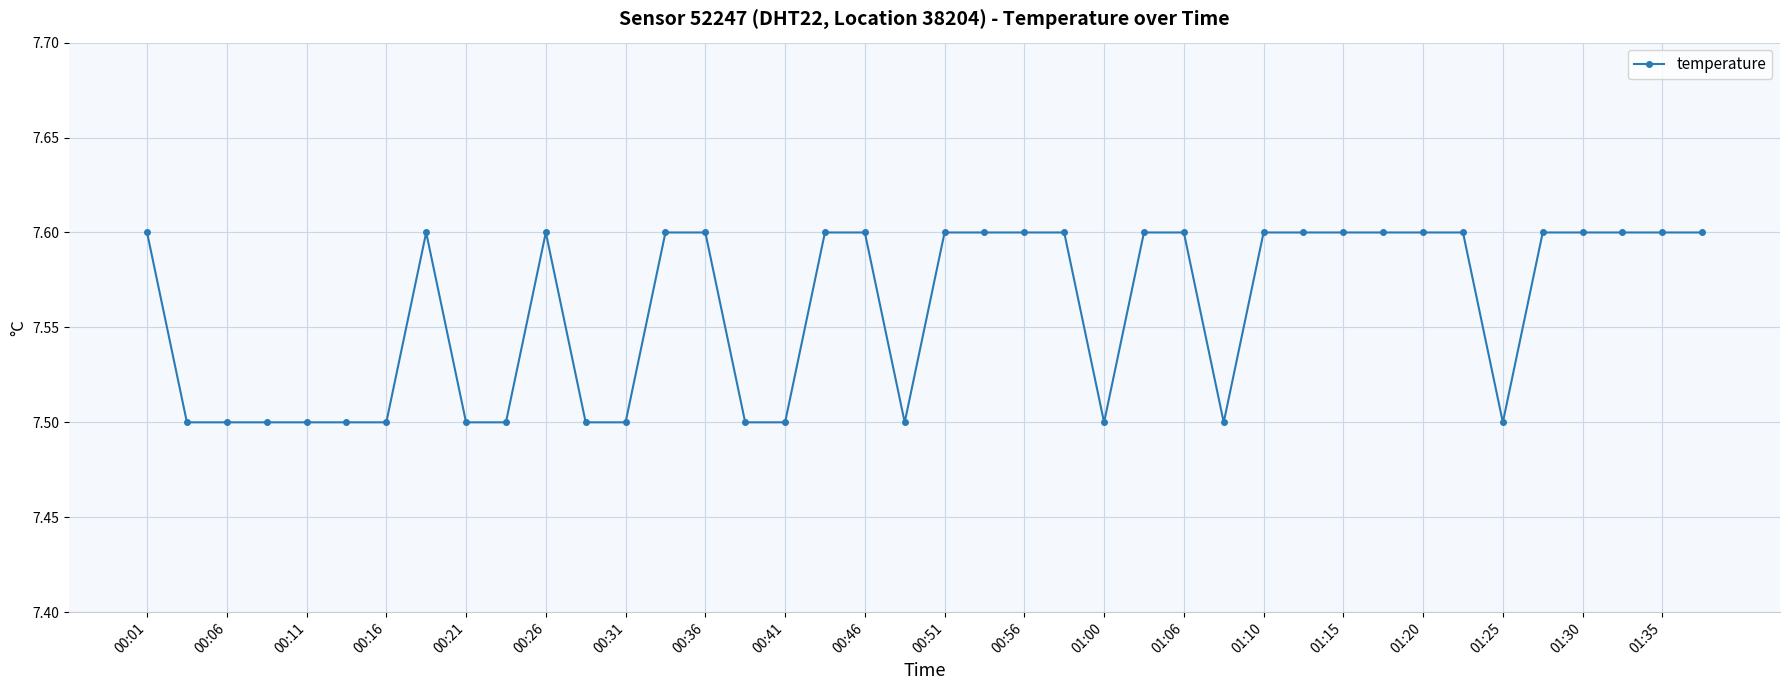

What is the average value?

7.6